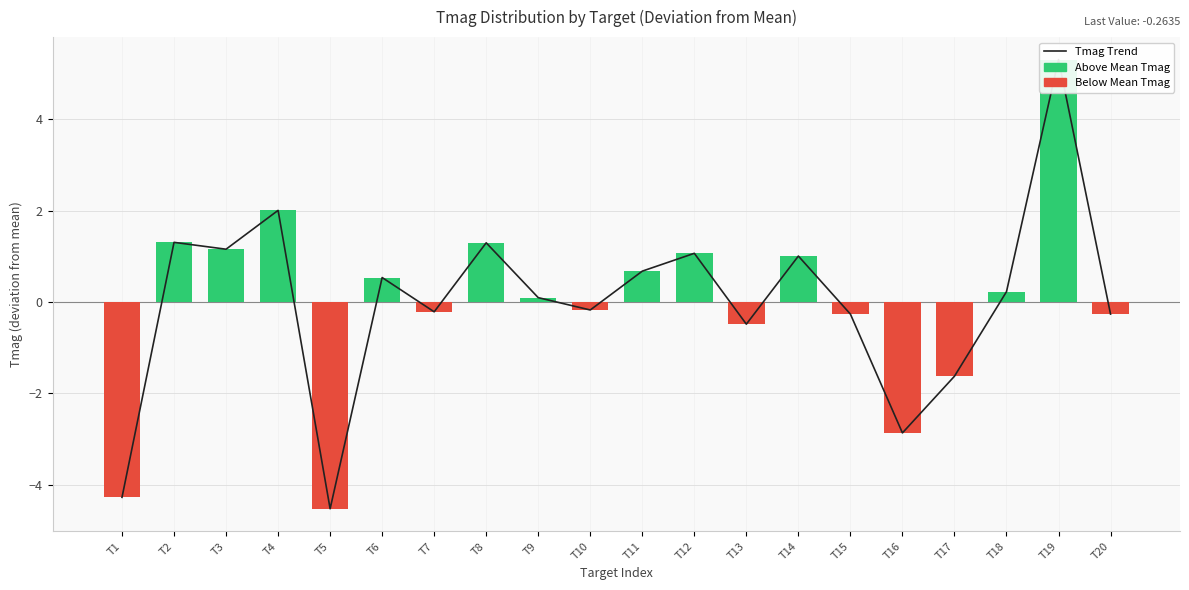

Rank the categories by value from highest to lowest.

T19, T4, T2, T8, T3, T12, T14, T11, T6, T18, T9, T10, T7, T15, T20, T13, T17, T16, T1, T5